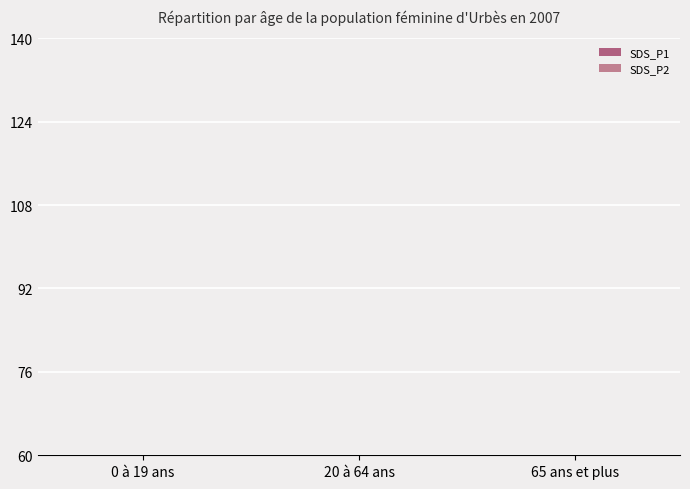

Rank the series at 0 à 19 ans from highest to lowest value.

SDS_P1, SDS_P2